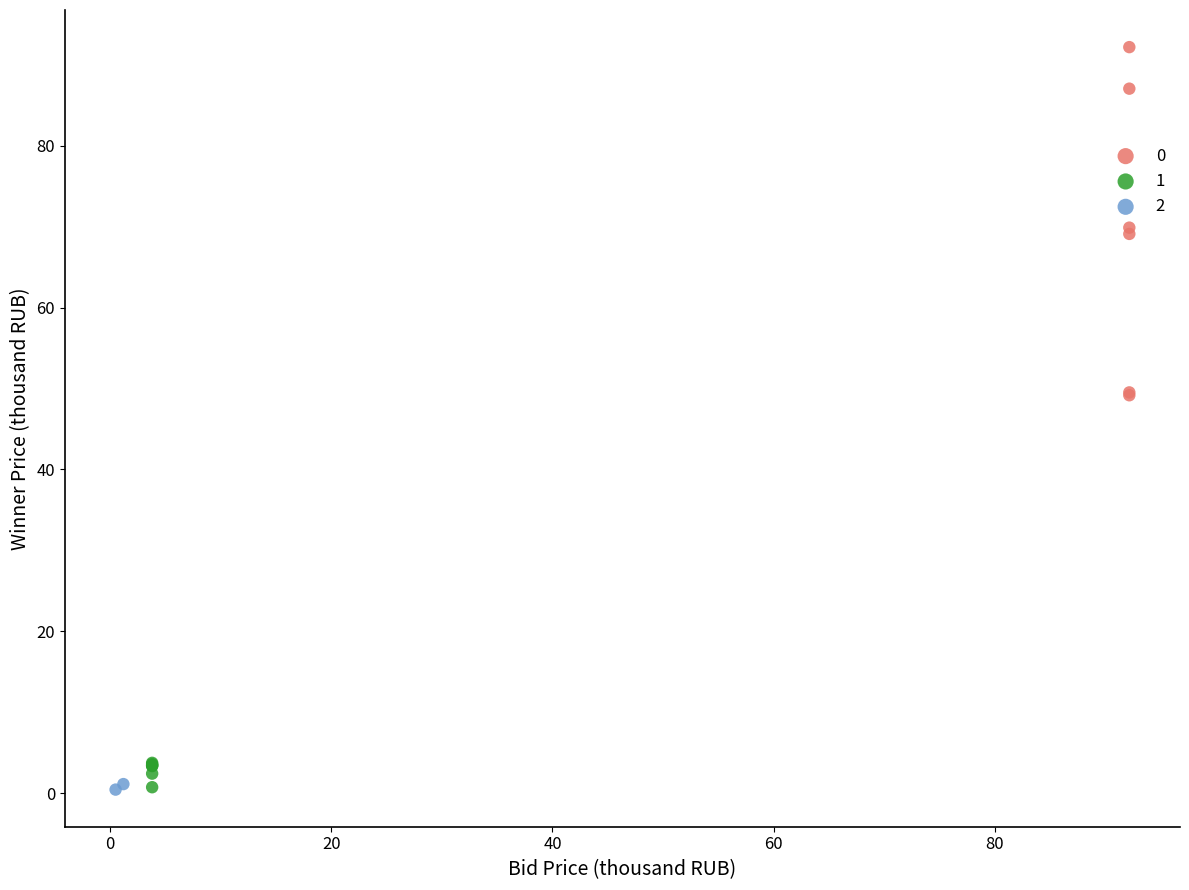

What are all the series names shown in the legend?

0, 1, 2